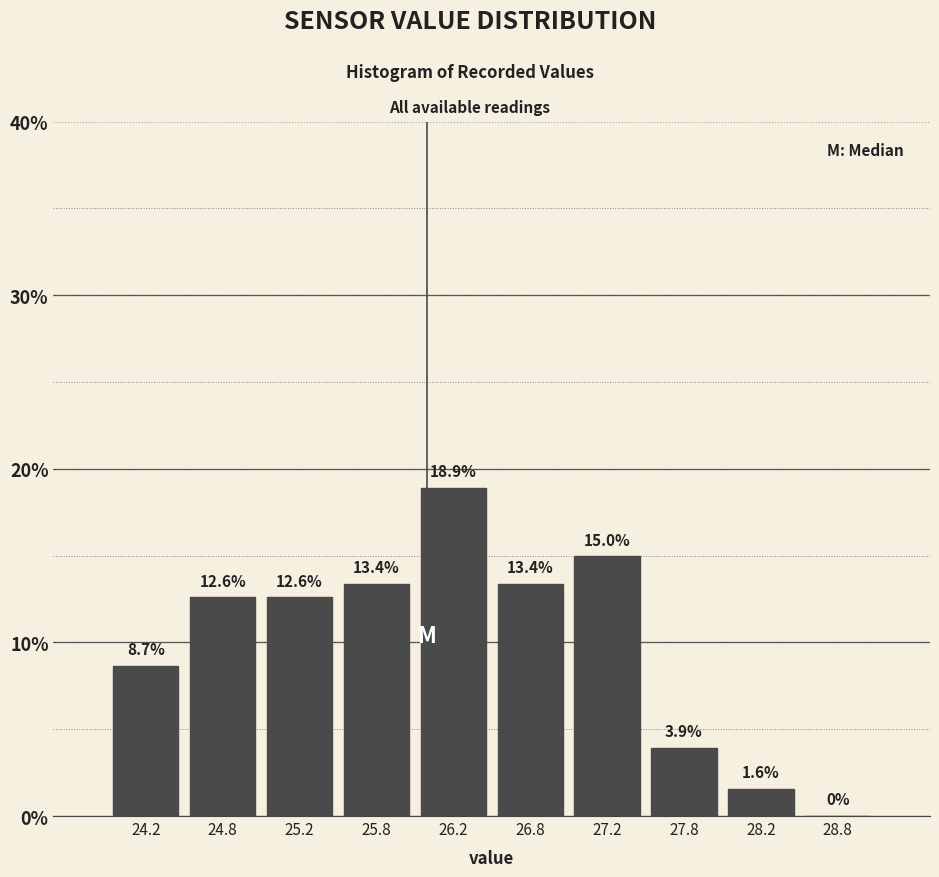

Which range on the x-axis has the tallest bar?

26.0 to 26.5